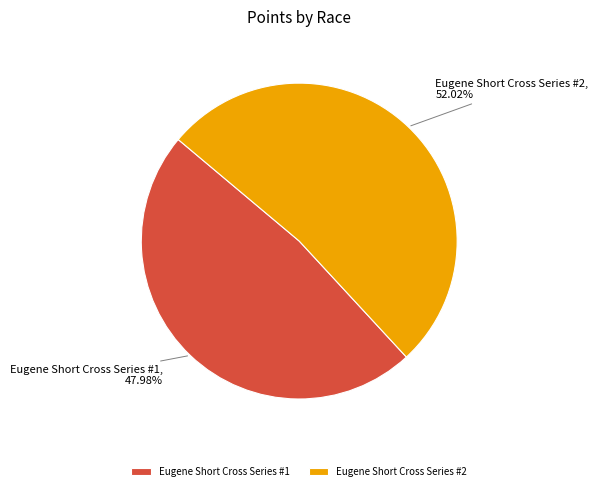

To the nearest percent, what is the average slice percentage?

50%